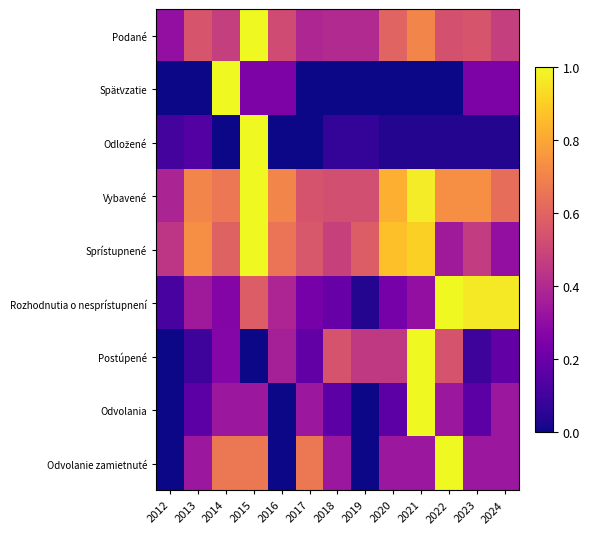

At which category is the sum across all series the highest?

2015